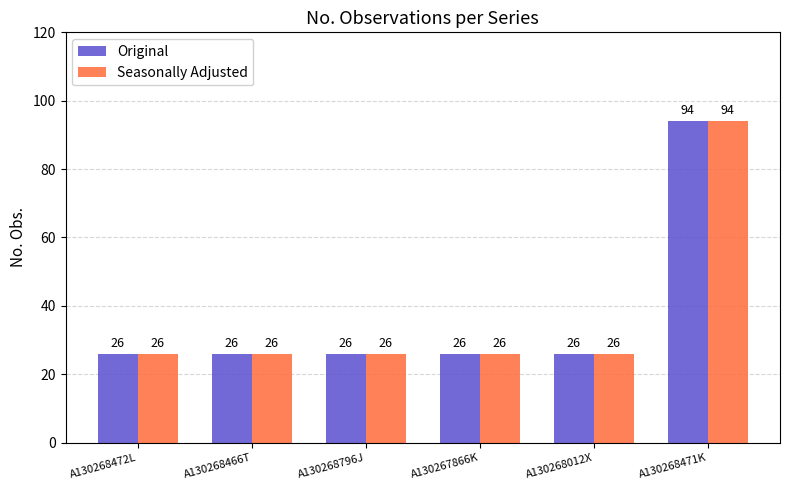

At how many categories does at least one series exceed 92?

1